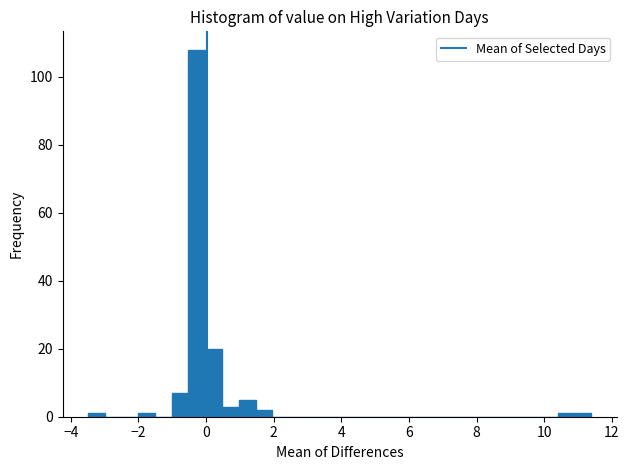

Around what value on the x-axis is the tallest bar? Give the approximate position of its centre, as read against the axis.

-0.2